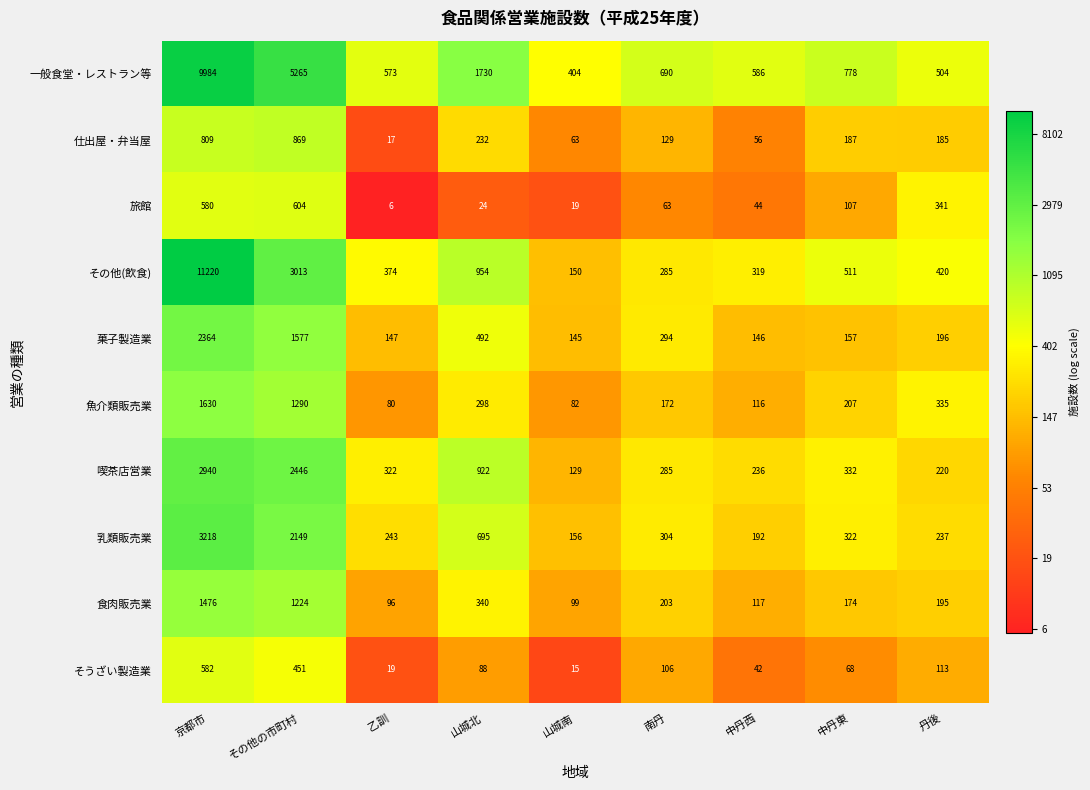

Rank the series at 山城北 from lowest to highest value.

旅館, そうざい製造業, 仕出屋・弁当屋, 魚介類販売業, 食肉販売業, 菓子製造業, 乳類販売業, 喫茶店営業, その他(飲食), 一般食堂・レストラン等